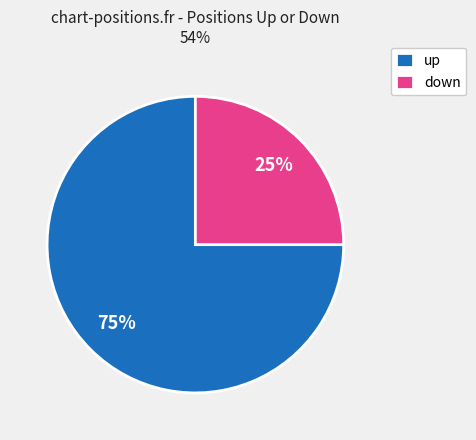

Approximately how many times larger is the value at up compared to down?

3.0